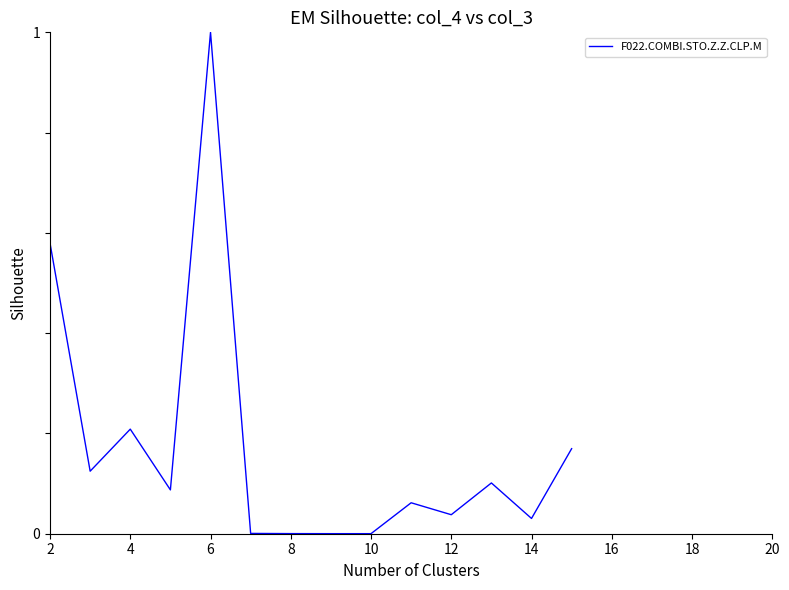

What is the greatest value displayed?

1.0